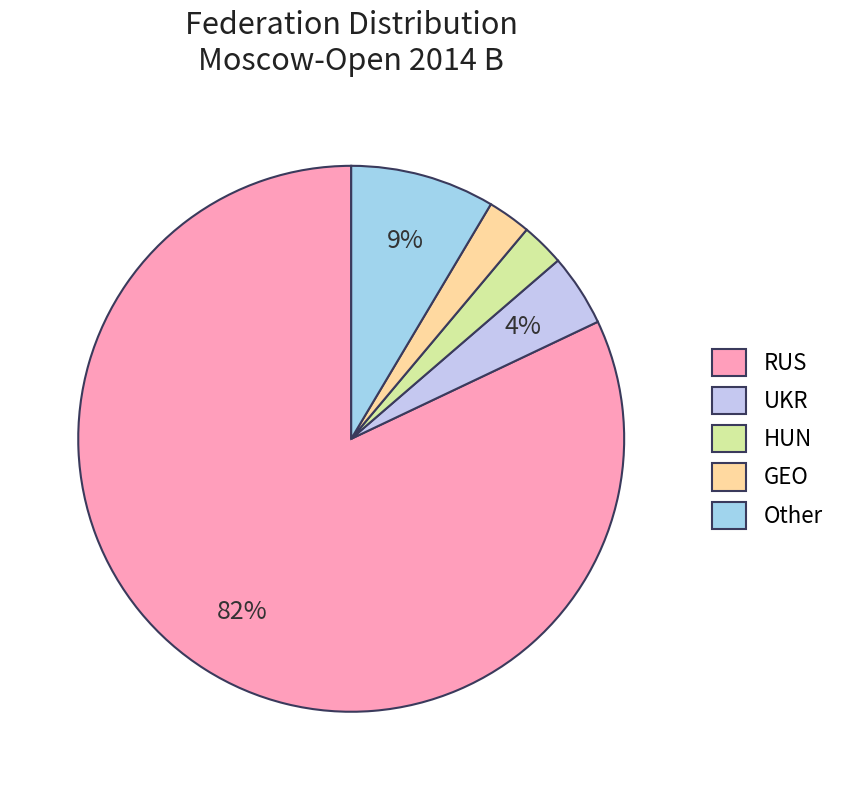

Does UKR represent more than half of the total?

No